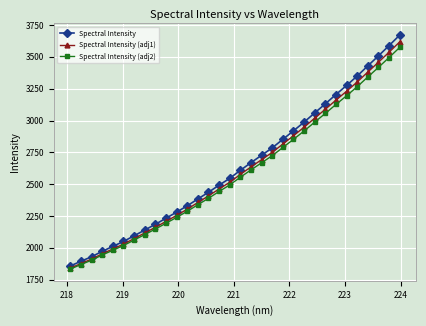

What is the minimum value shown in the chart?

1833.0